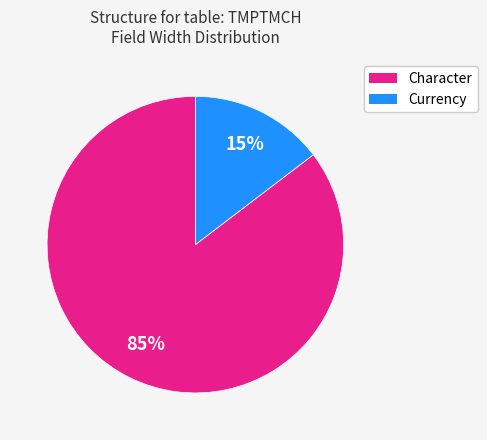

Which slice is the largest?

Character